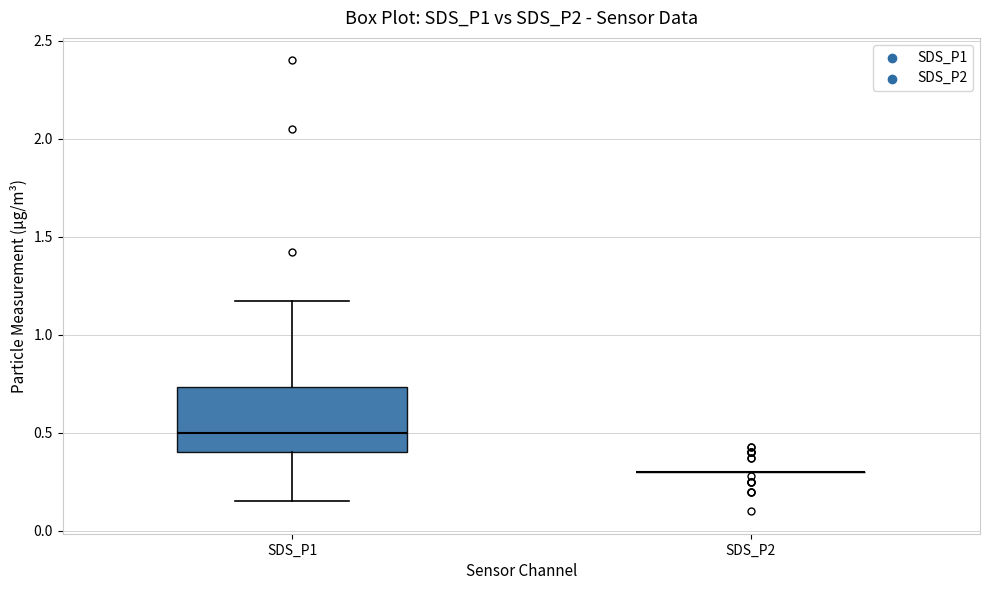

Reading left to right, read every box against the y-axis: the position of its median line, the range the box covers, and the ends of its whiskers. The values are not printed on the chart, so give them approximately, as read against the axis.

SDS_P1: median 0.50, box 0.40 to 0.75, whiskers 0.15 to 1.15
SDS_P2: box collapsed to a line at 0.30, whiskers 0.30 to 0.30